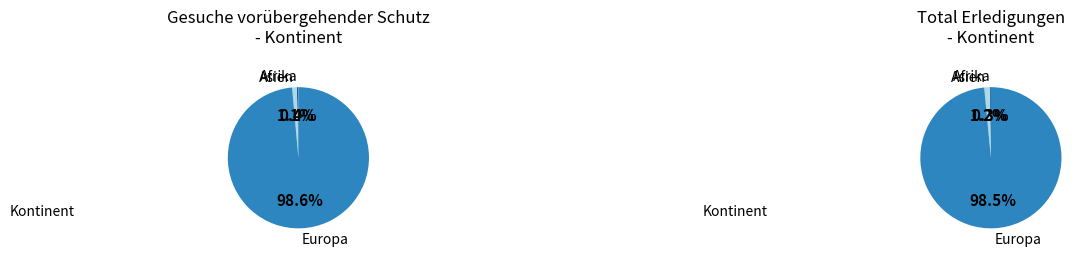

Is the sum of Asien and Afrika greater than half?

No